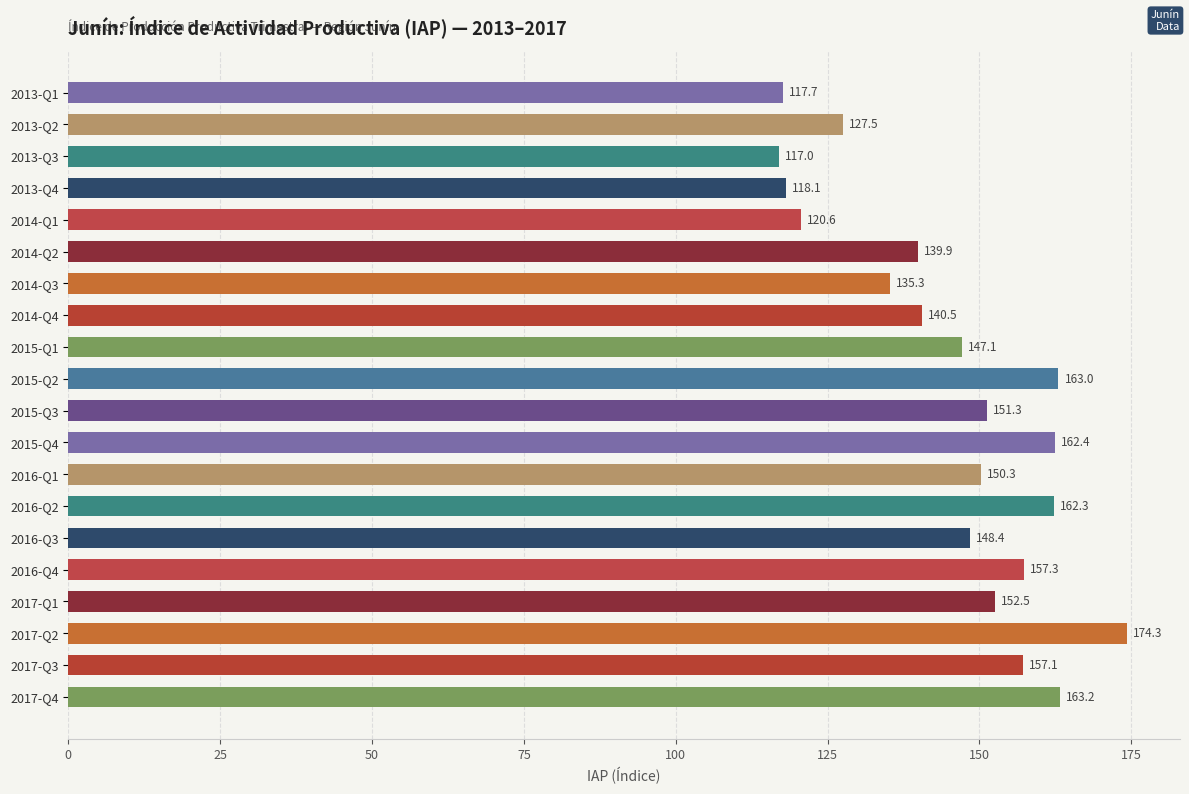

At which category does the chart reach its peak across all series?

2017-Q2